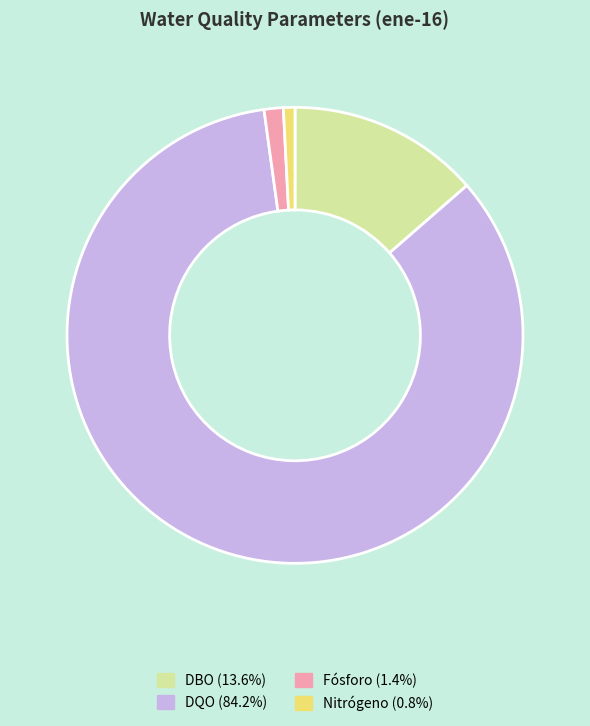

What is the ratio of the value at Nitrógeno (0.8%) to the value at Fósforo (1.4%)?

0.6